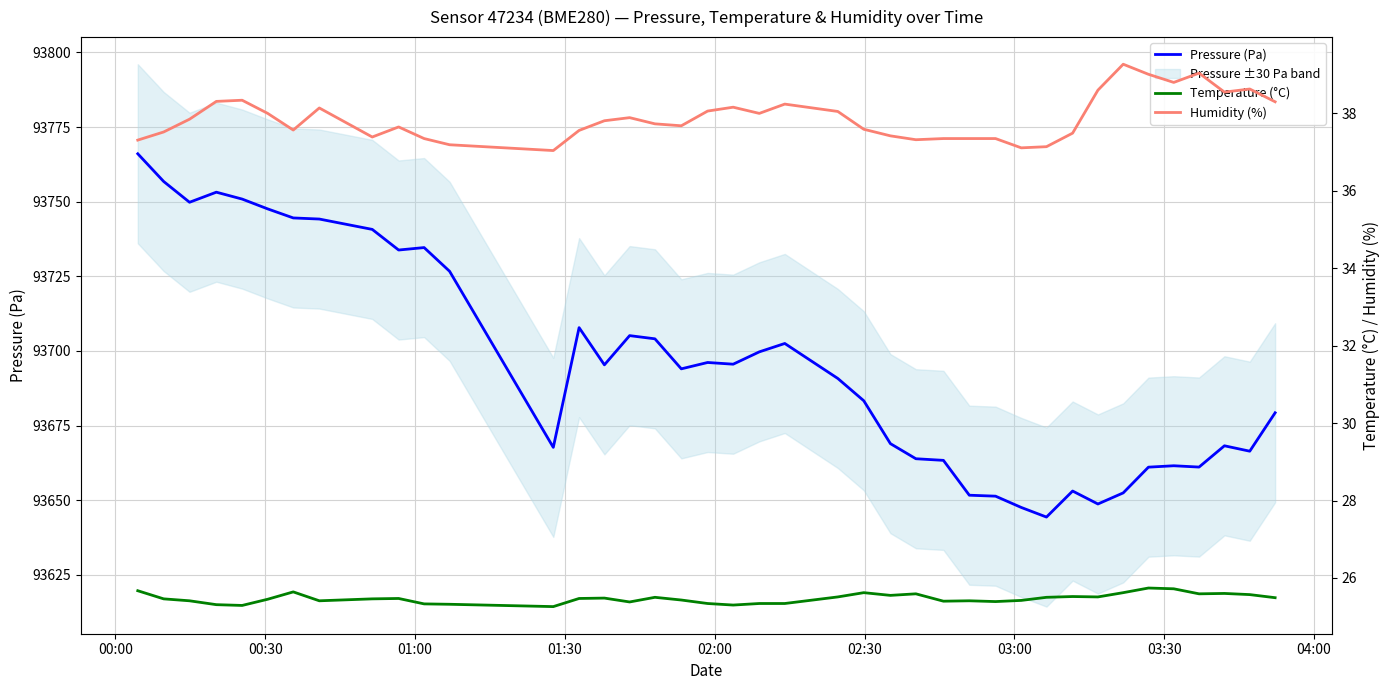

What is the average value of the Humidity (%) series?

37.9